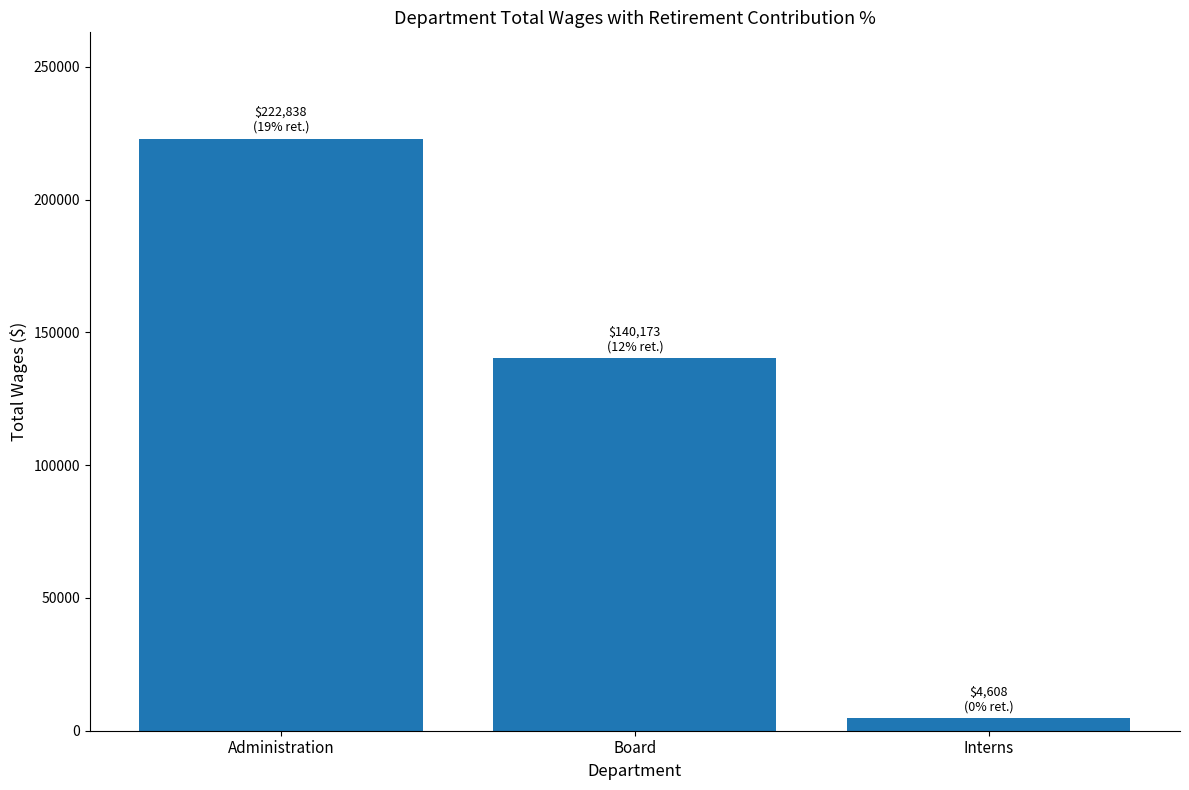

Rank the categories by value from highest to lowest.

Administration, Board, Interns